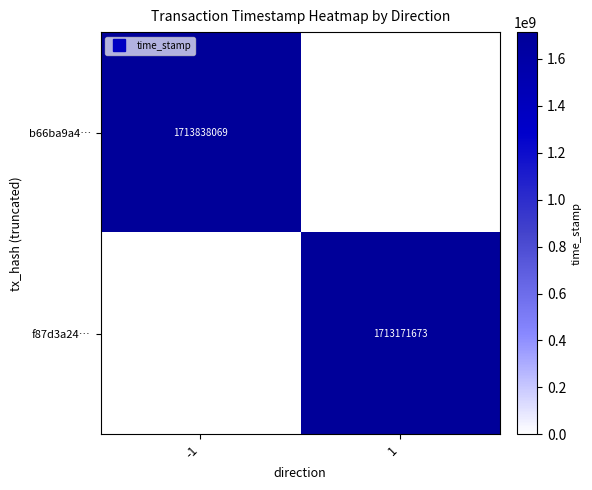

How many data points in b66ba9a4… are less than 1713838069?

1